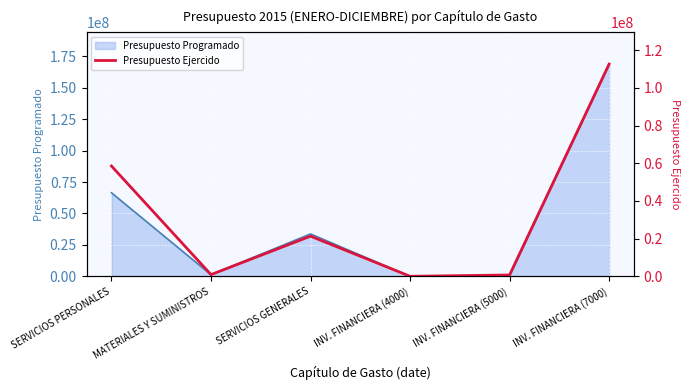

What is the change in value from MATERIALES Y SUMINISTROS to INV. FINANCIERA (4000)?

-902837.4